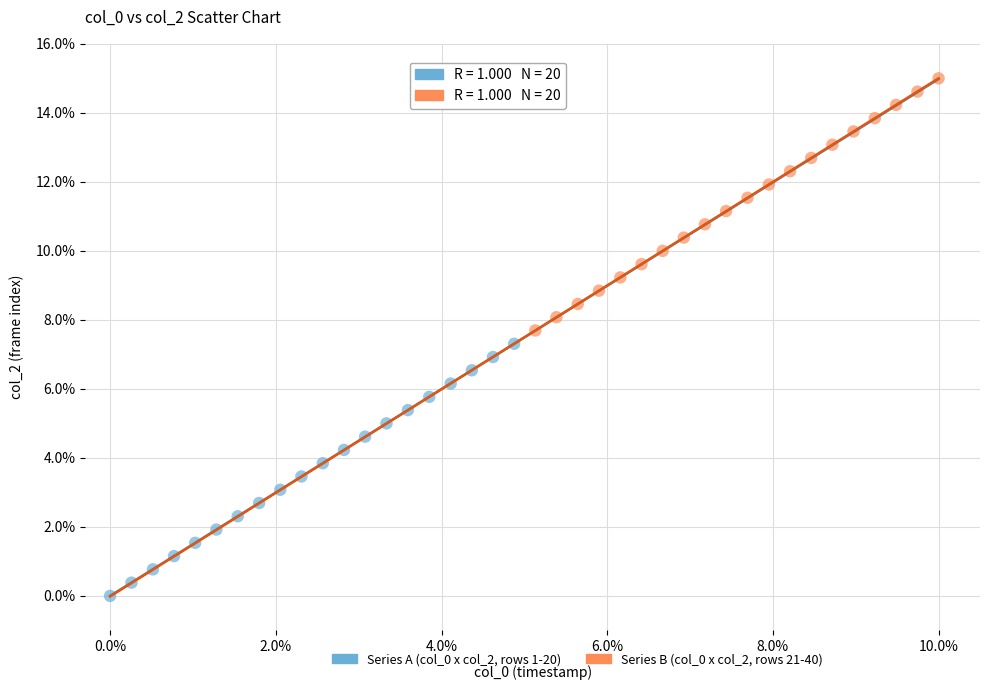

Which series contains the highest Y value?

Series B (col_0 x col_2, rows 21-40)